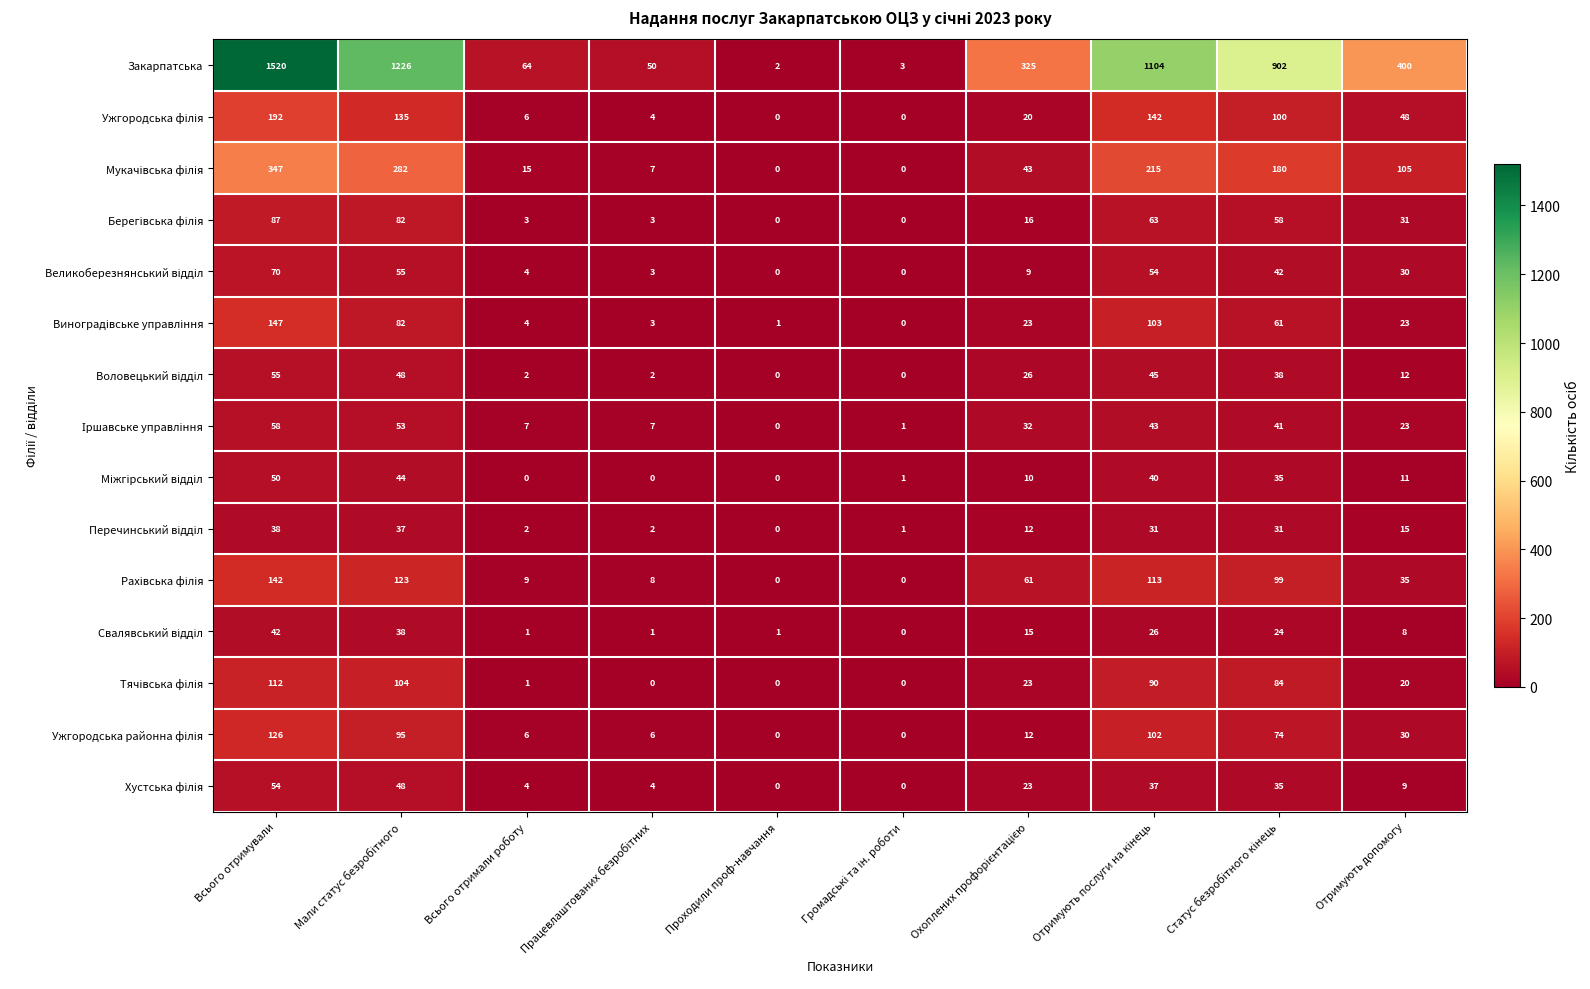

At which category is the sum across all series the highest?

Всього отримували